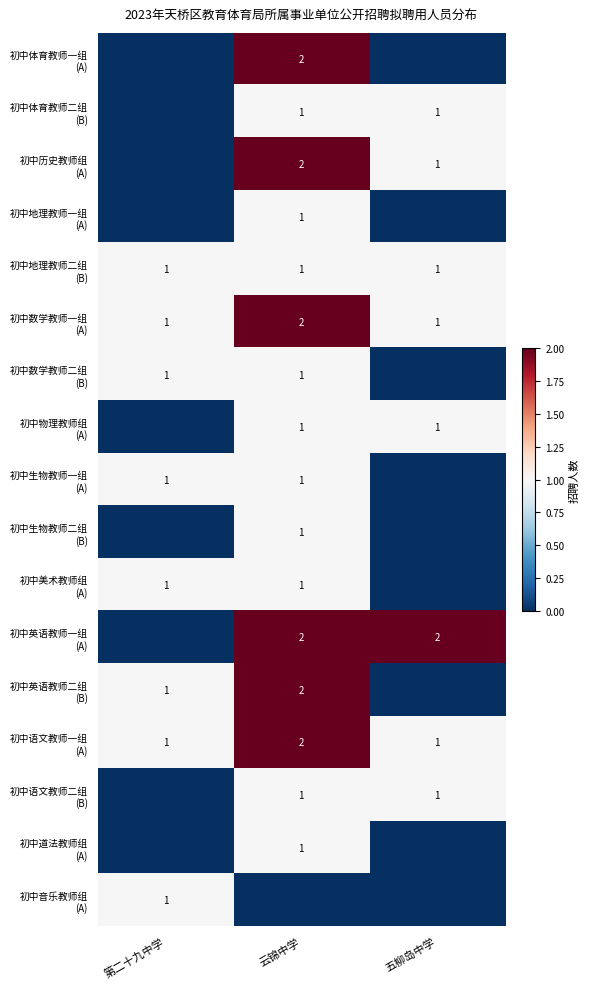

How many values in the 初中体育教师二组 (B) series are below 1?

1